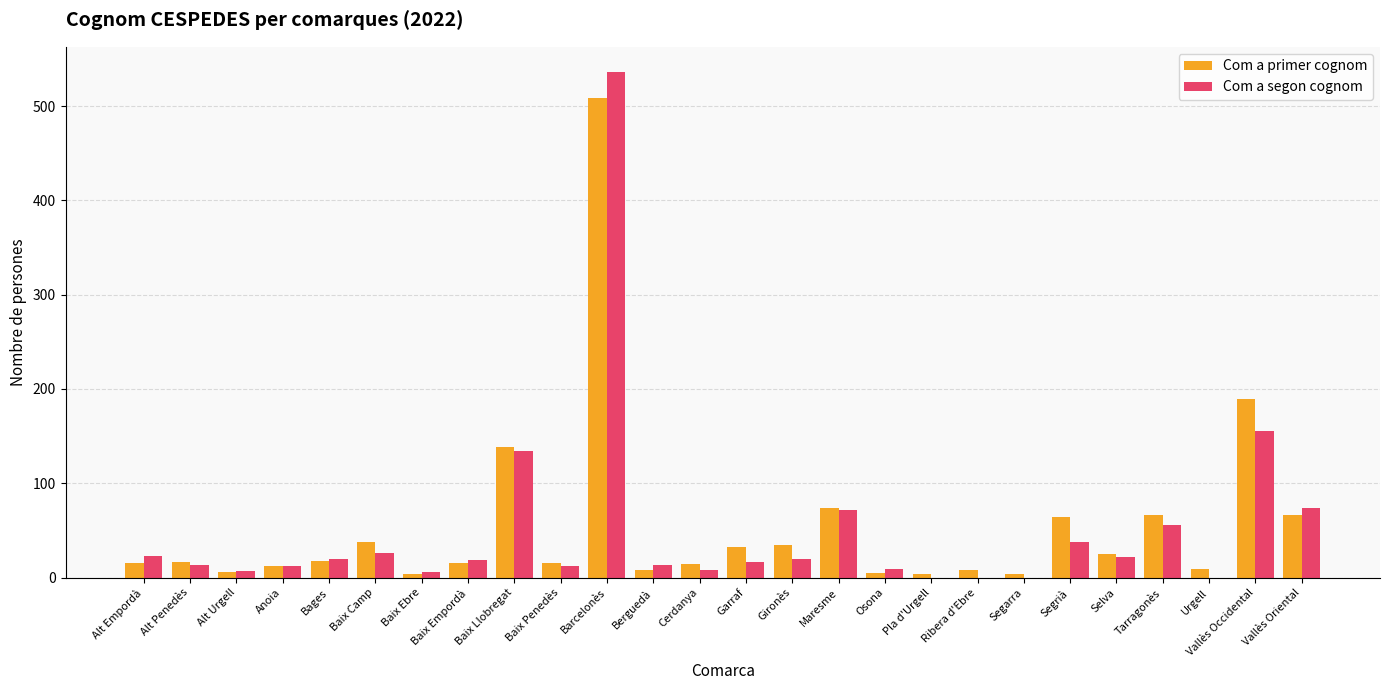

True or false: Com a primer cognom has a value of 15 at Baix Penedès.

True